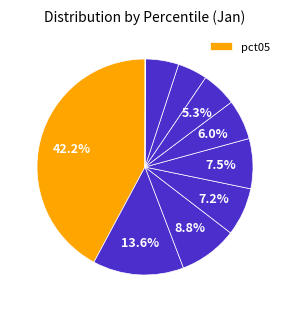

Does any single category account for the majority?

No